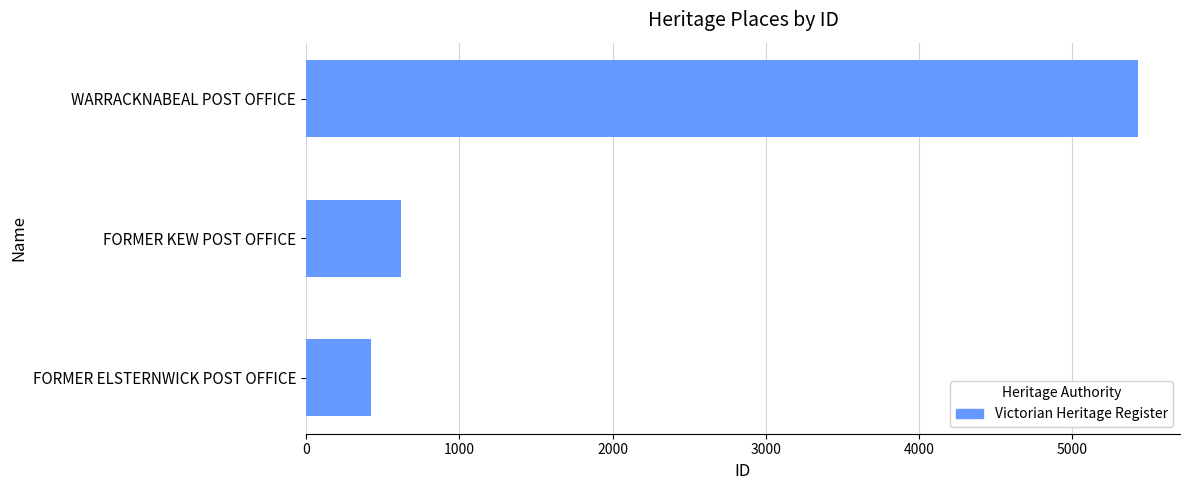

What is the sum of all values?

6476